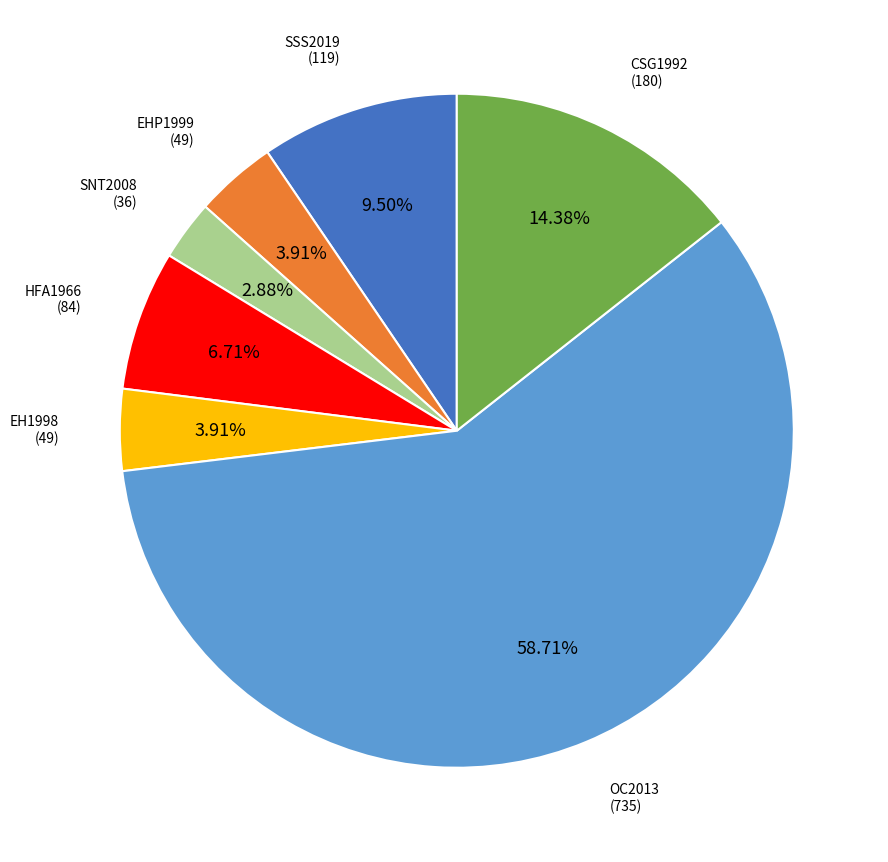

Is there a majority slice in this chart?

Yes